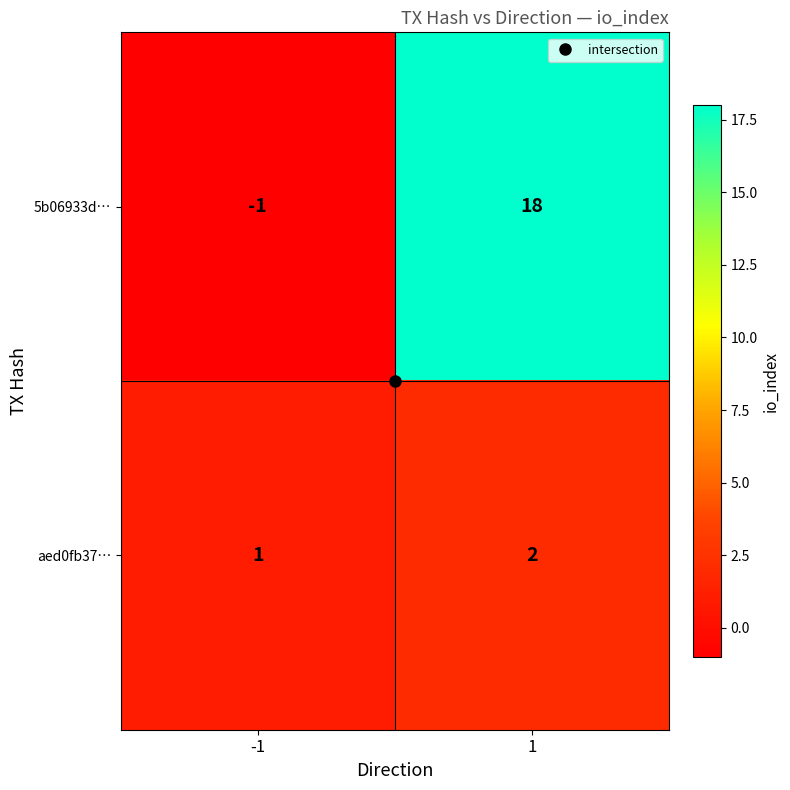

Is the value of 5b06933d… at -1 greater than the value of aed0fb37… at -1?

No